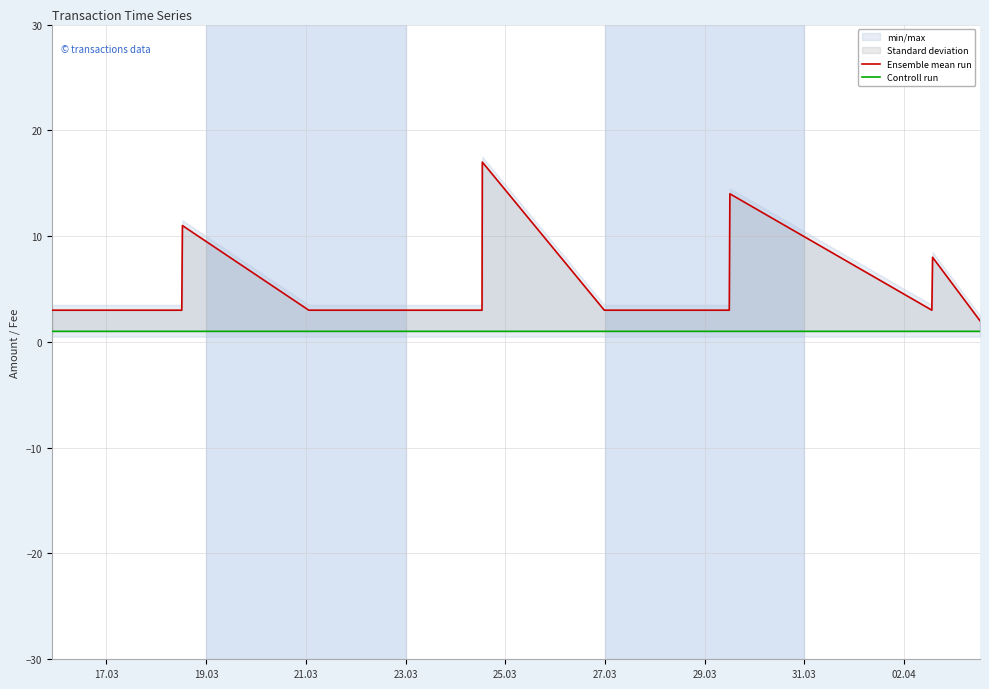

Is the value of Controll run at 20 greater than the value of Ensemble mean run at 16?

No